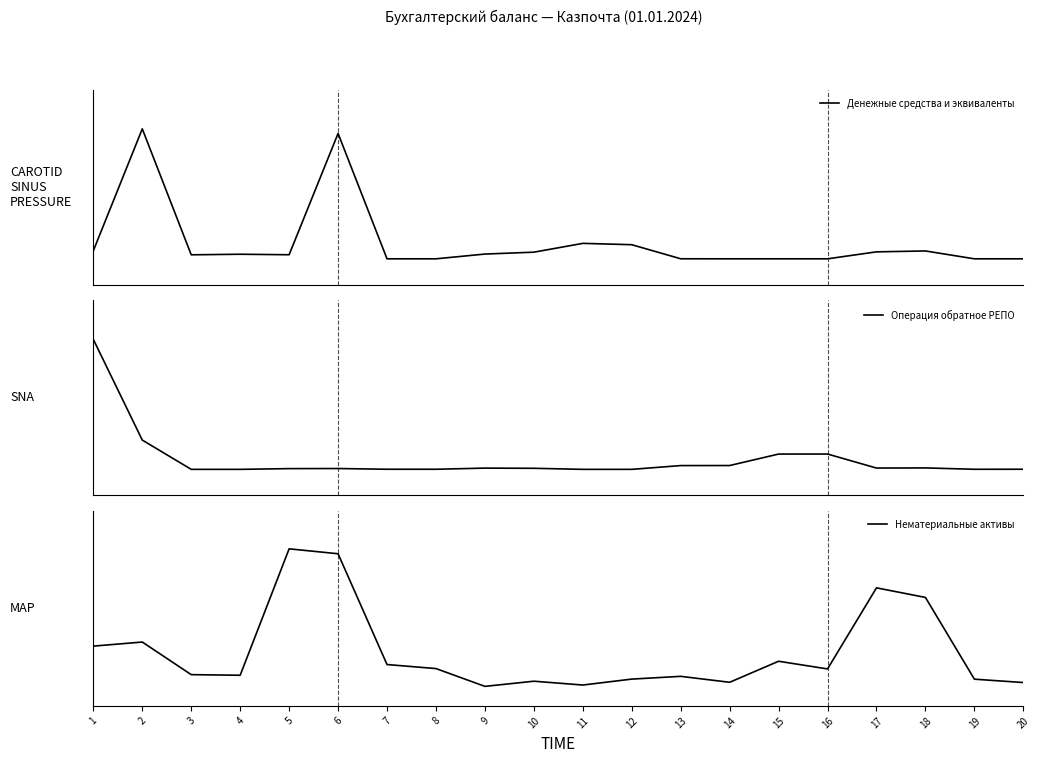

After their last crossing, which series has the higher values: Операция обратное РЕПО or Денежные средства и эквиваленты?

Операция обратное РЕПО